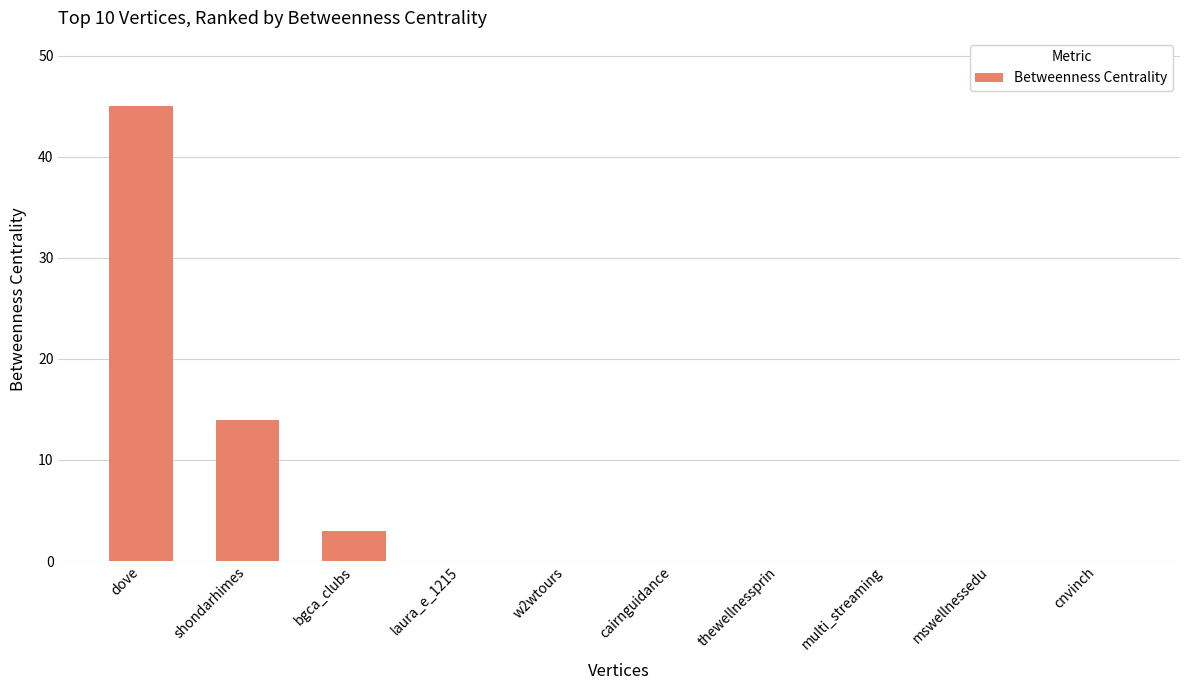

What is the sum of the values at bgca_clubs and cnvinch?

3